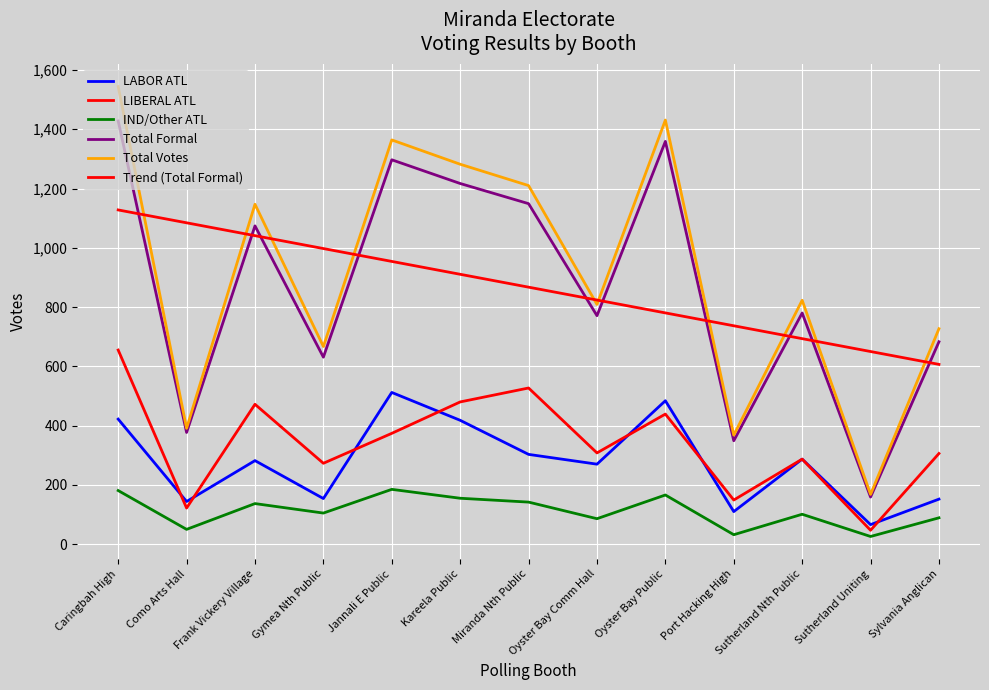

Does the chart display data point markers on the line(s)?

No